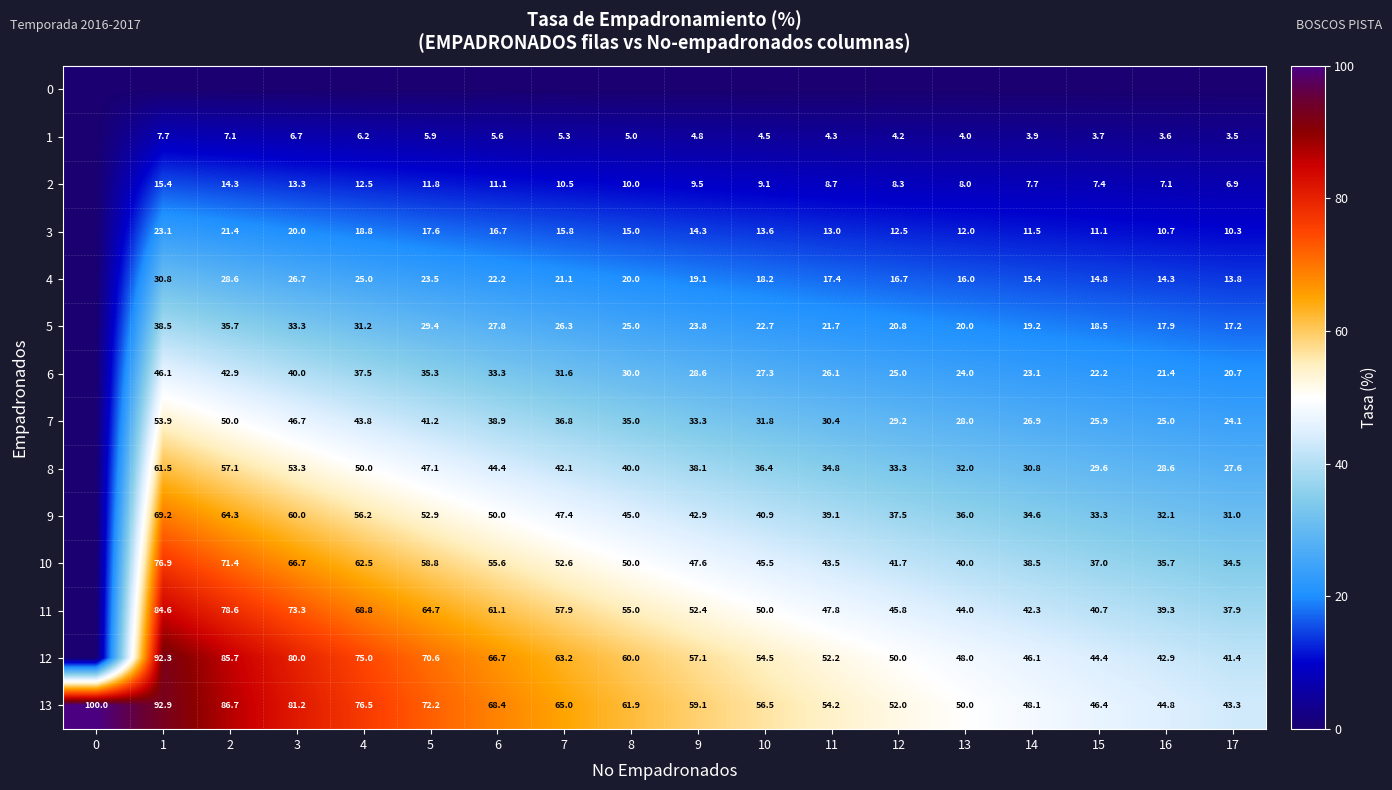

What is the difference between the highest and lowest values at 16?

44.8